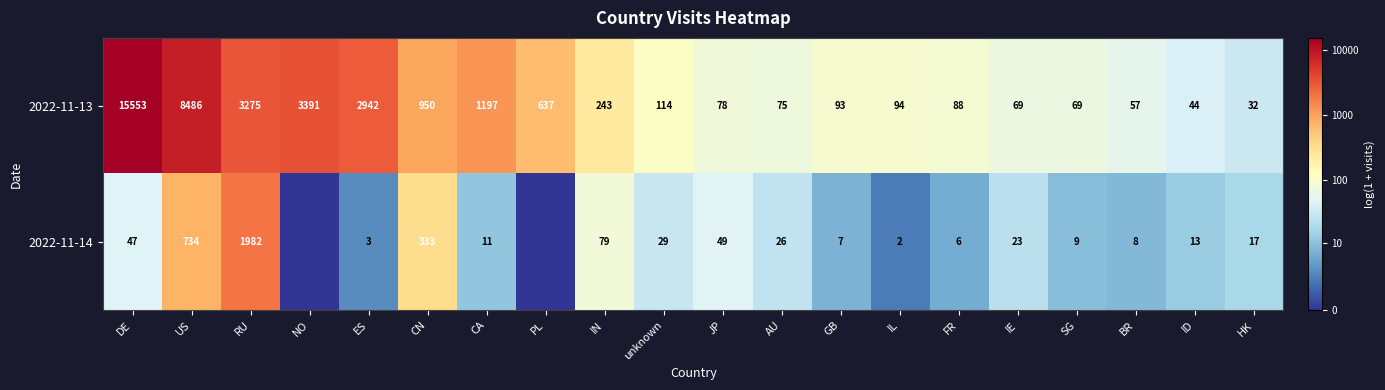

Which category has the highest value in the 2022-11-13 series?

DE